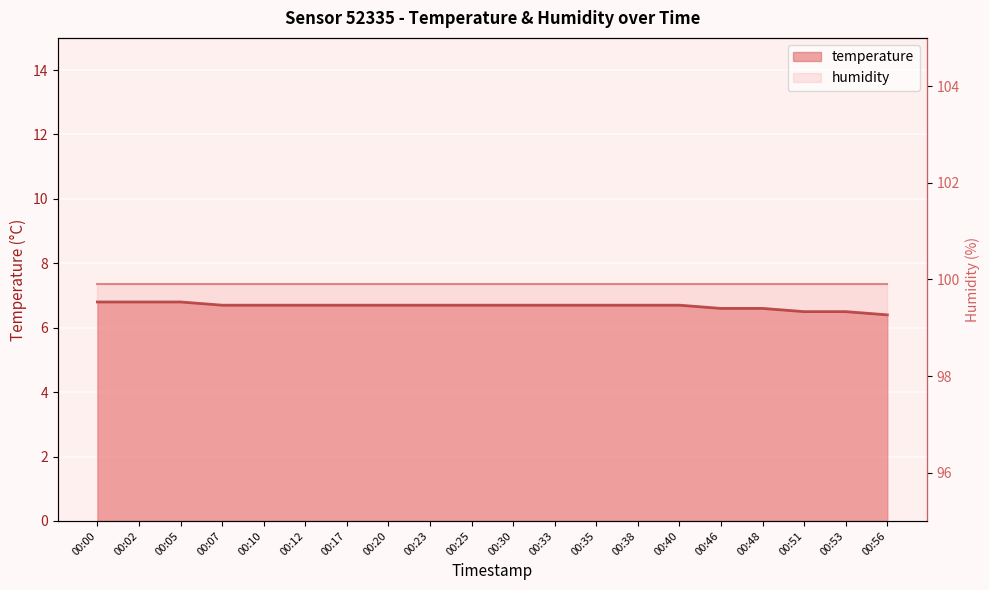

How many data points does each series have?

20